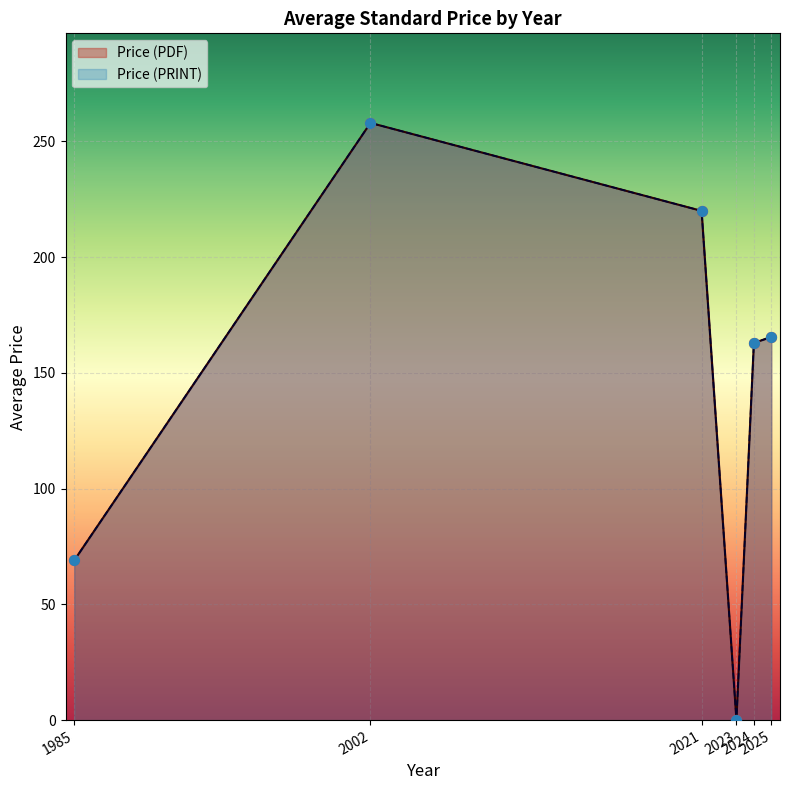

Which series reaches the maximum Y coordinate?

Price (PDF)